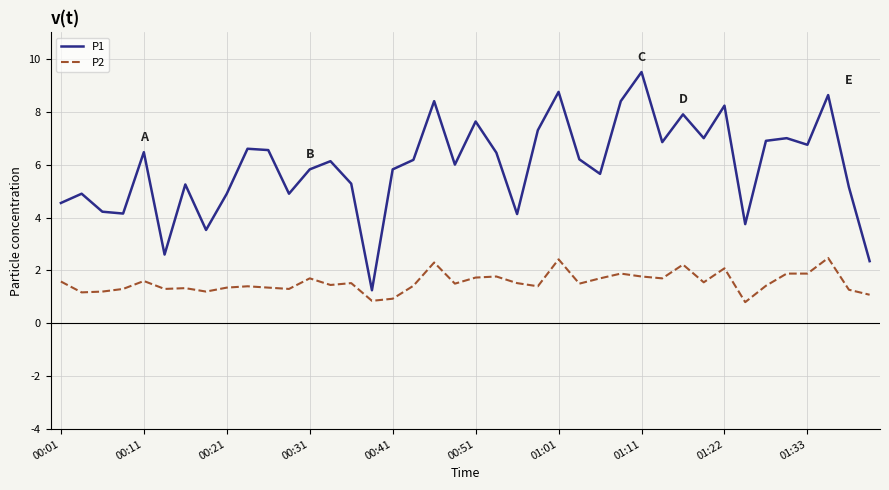

Which series has the largest total across all categories?

P1